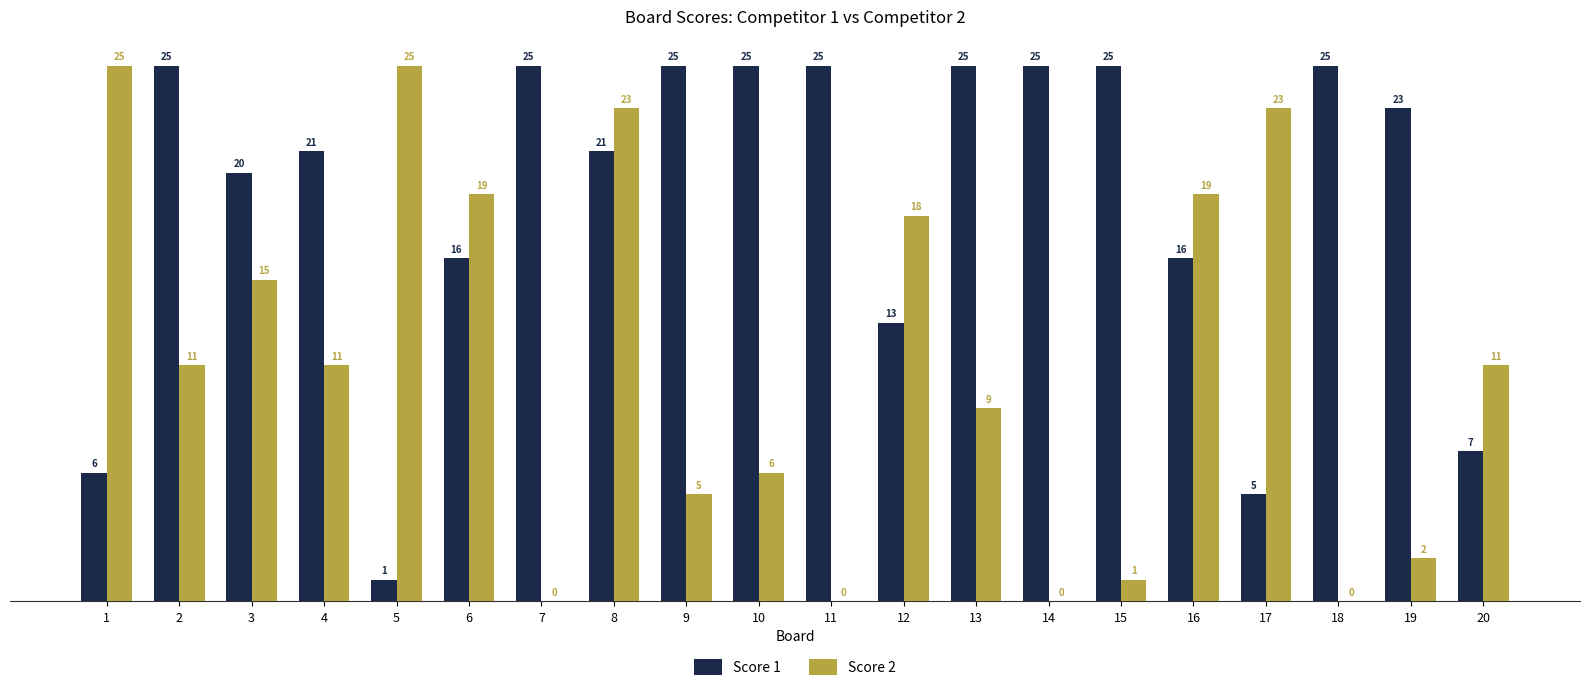

Which series changed the most between 8 and 10?

Score 2